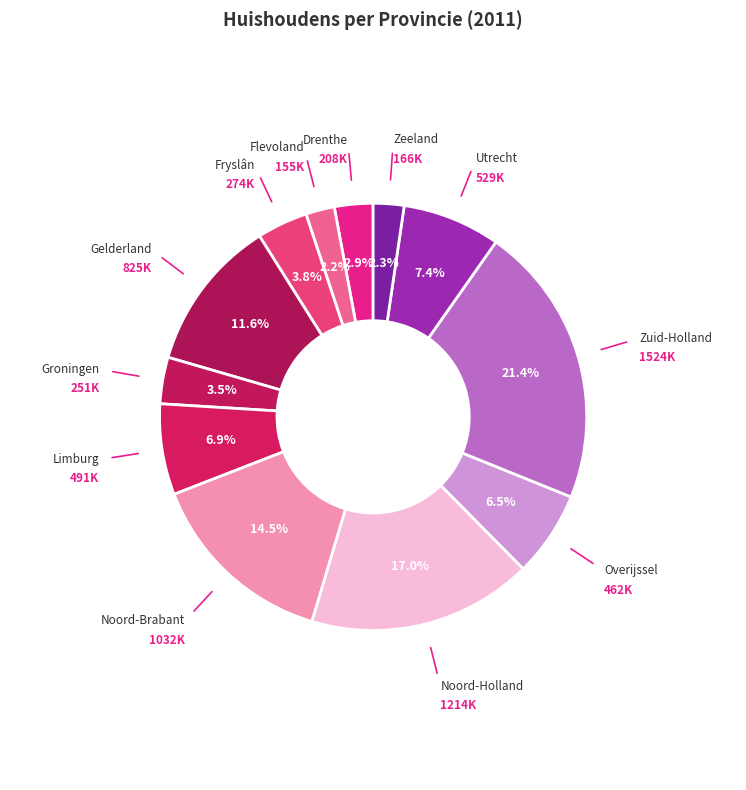

Combined, do Zuid-Holland and Groningen account for over 50%?

No